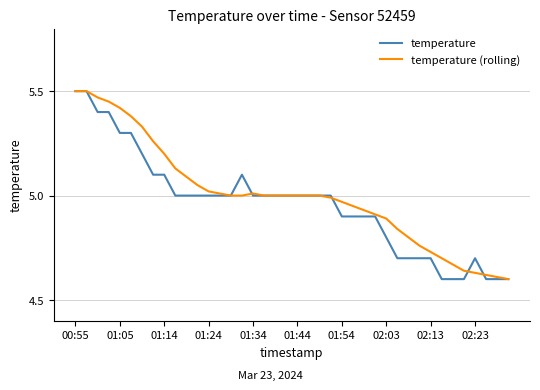

What is the value of the temperature (rolling) point at the 40th from the left?

4.6